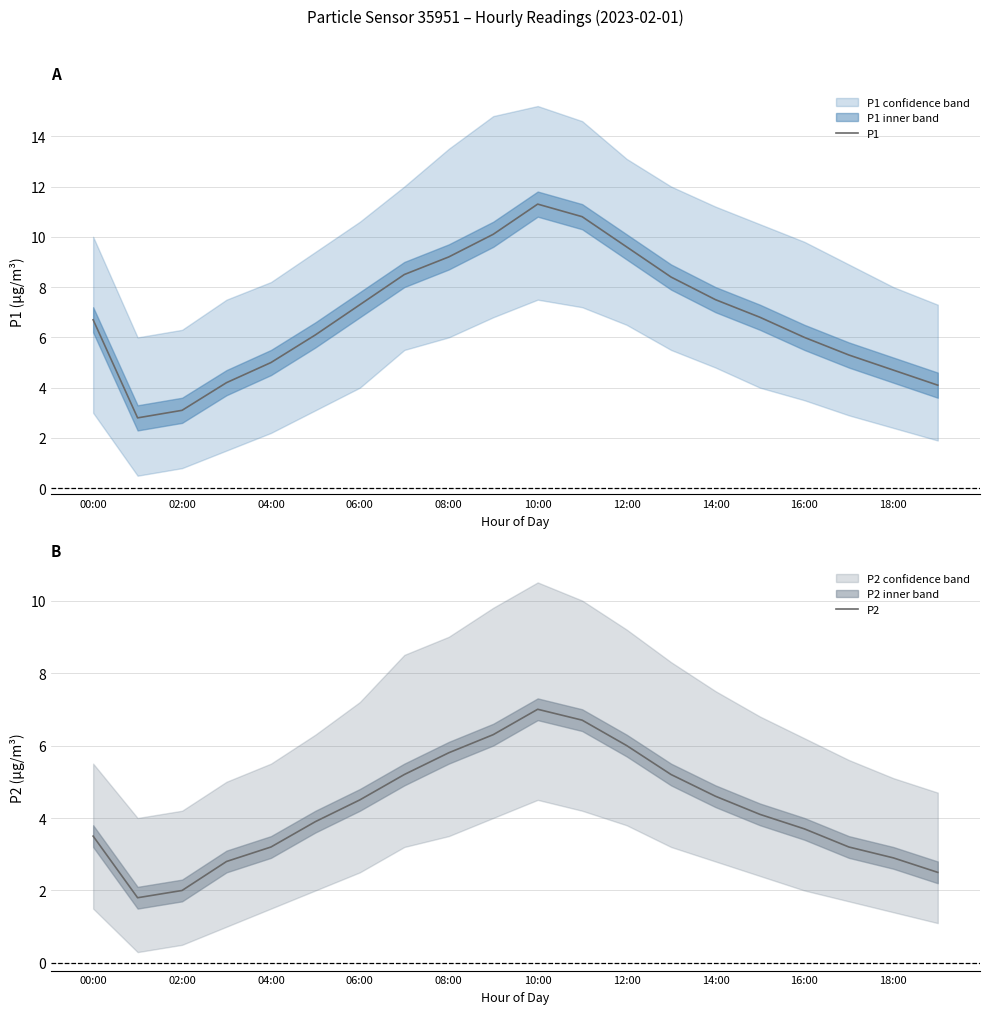

How many distinct data groups are displayed?

2